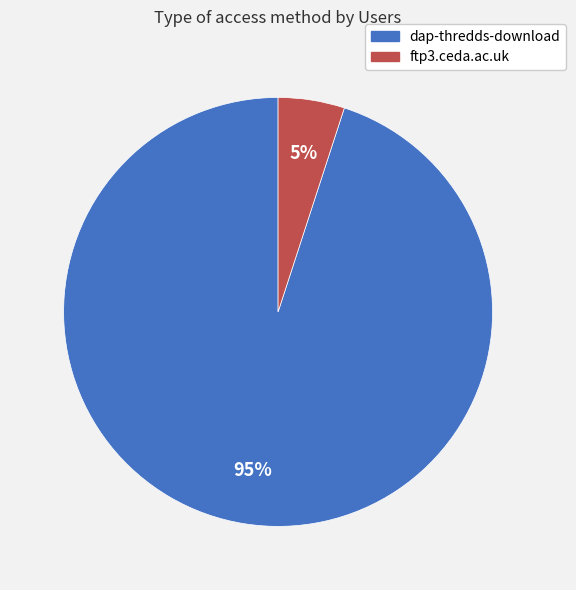

To the nearest percent, what percentage of the pie is dap-thredds-download?

95%